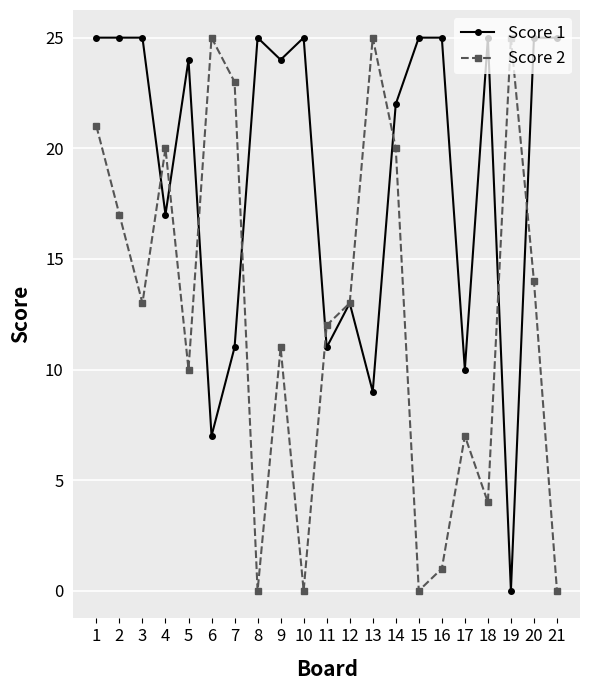

The value of Score 2 at 11 is 12. True or false?

True